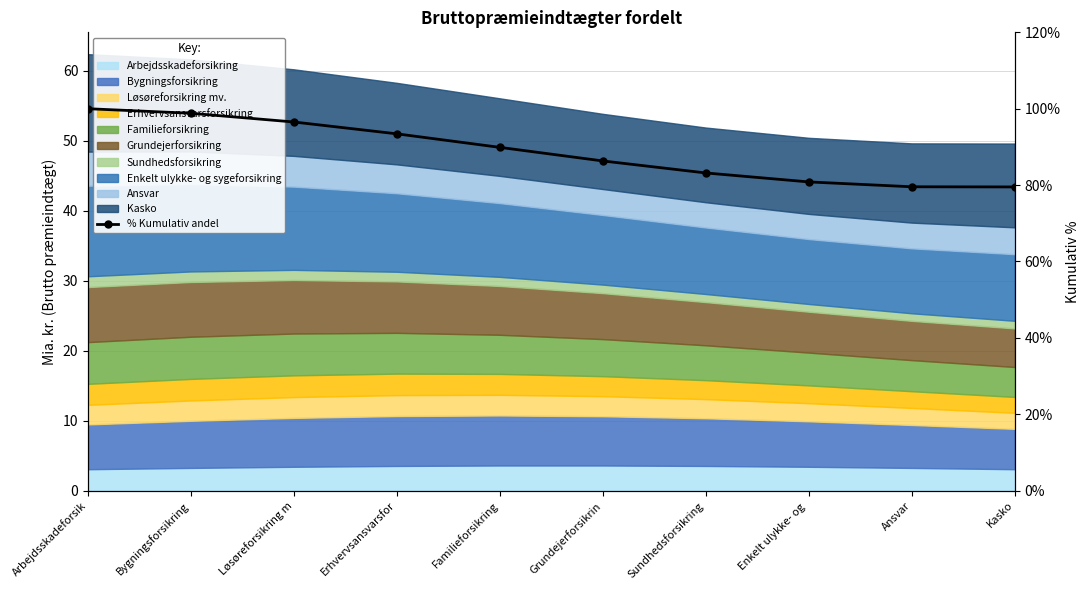

What position from the right is Sundhedsforsikring?

4